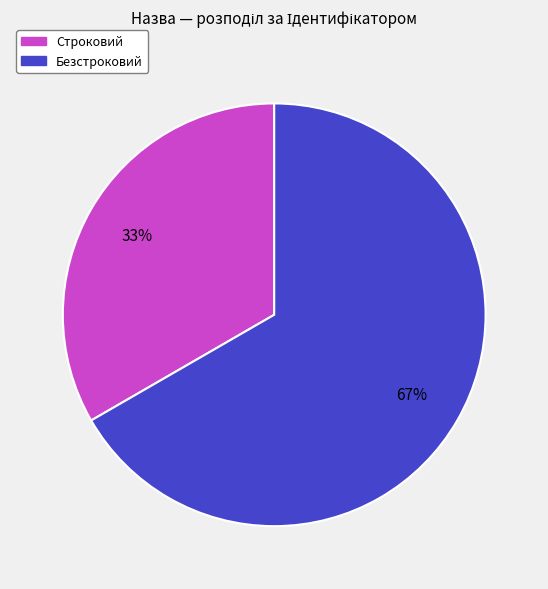

Count the number of slices in the pie.

2